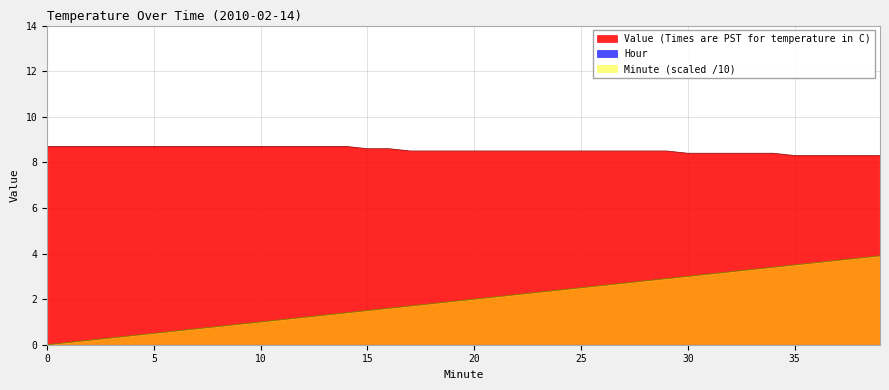

Which series changed the most between 6 and 33?

Minute